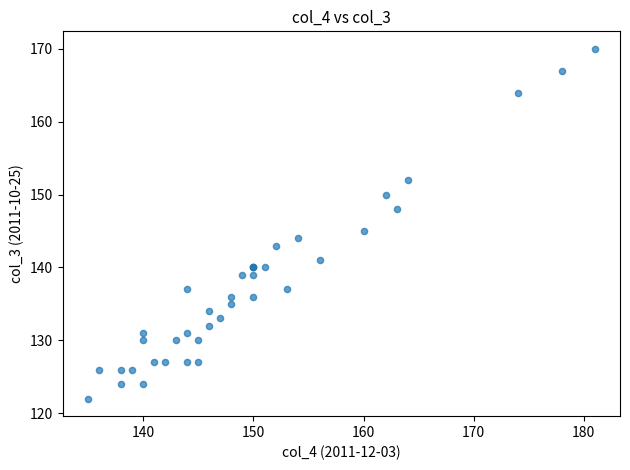

What Y value in the scatter plot is closest to 146?

145